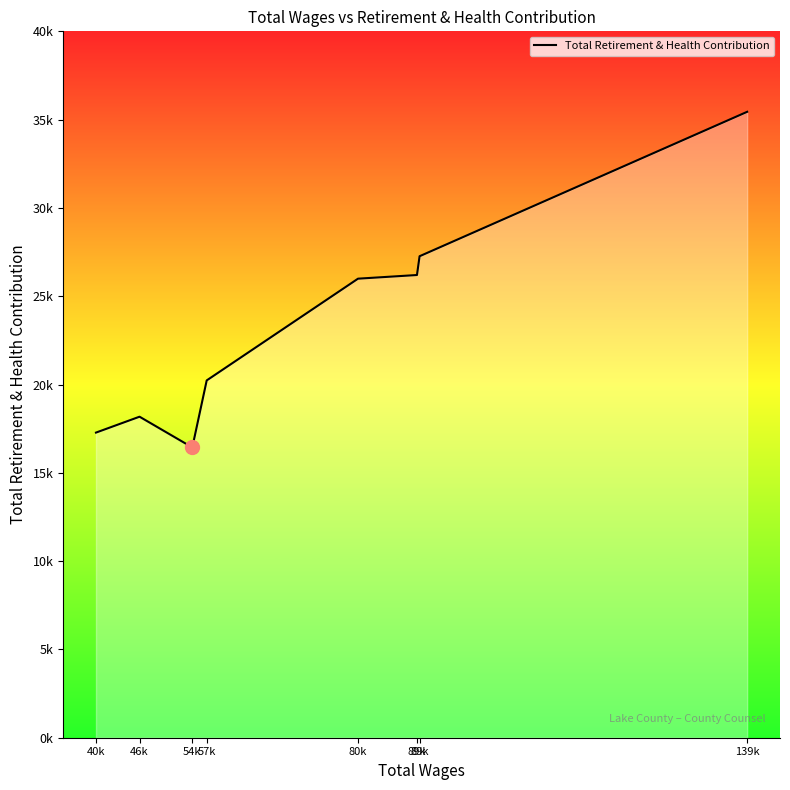

Does the chart display data point markers on the line(s)?

No